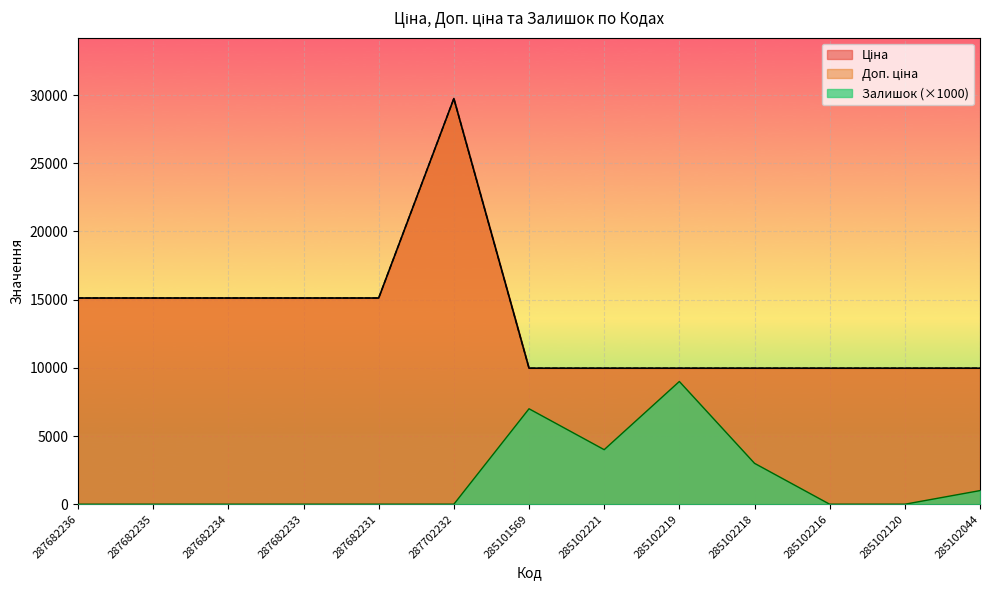

Between 287682236 and 285102120, which series saw the biggest shift?

Ціна